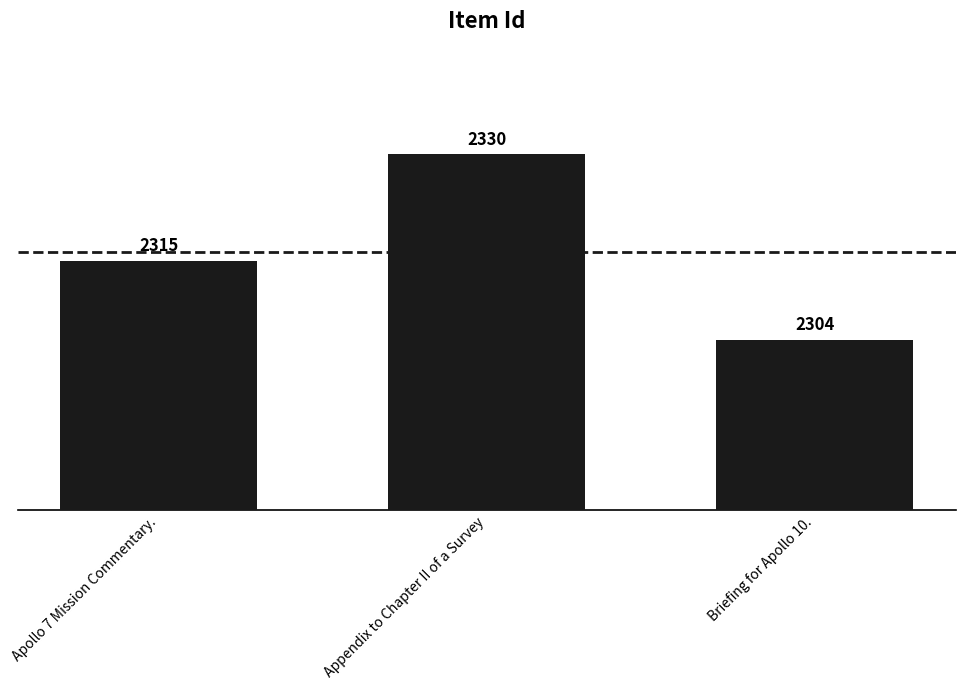

What is the ratio of the value at Appendix to Chapter II of a Survey to the value at Briefing for Apollo 10.?

1.0